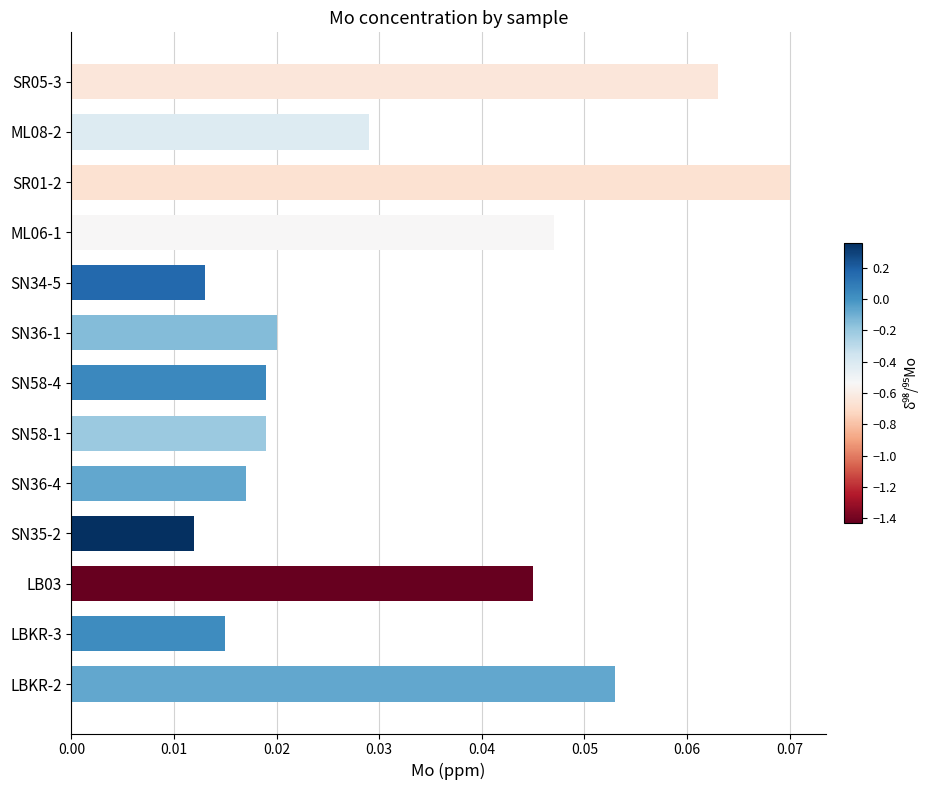

True or false: the data shows 0.0 at LBKR-2.

False